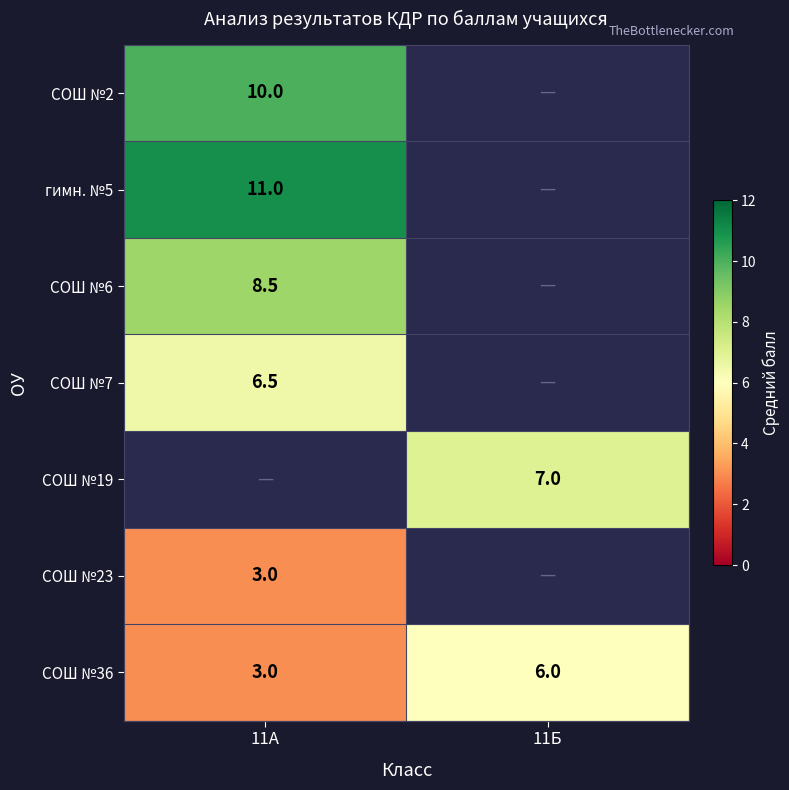

Is the value of СОШ №19 at 11Б greater than the value of СОШ №36 at 11Б?

Yes